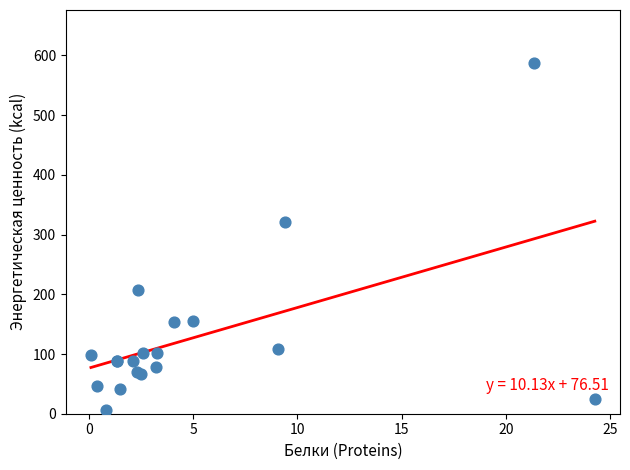

What Y value in the scatter plot is closest to 296?

321.7